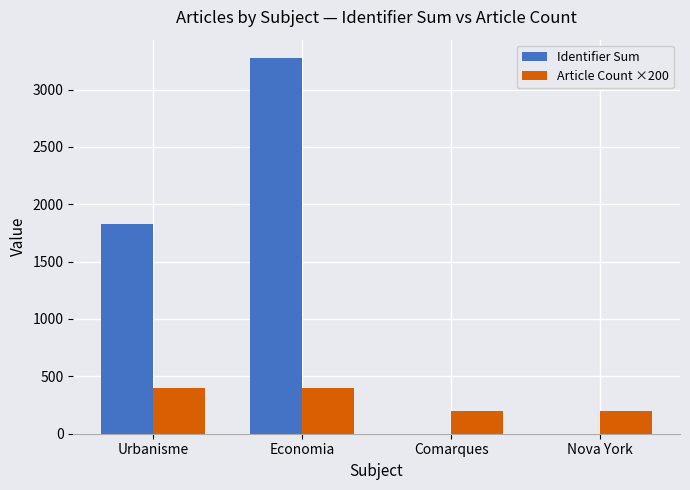

Which series has the widest spread of values?

Identifier Sum